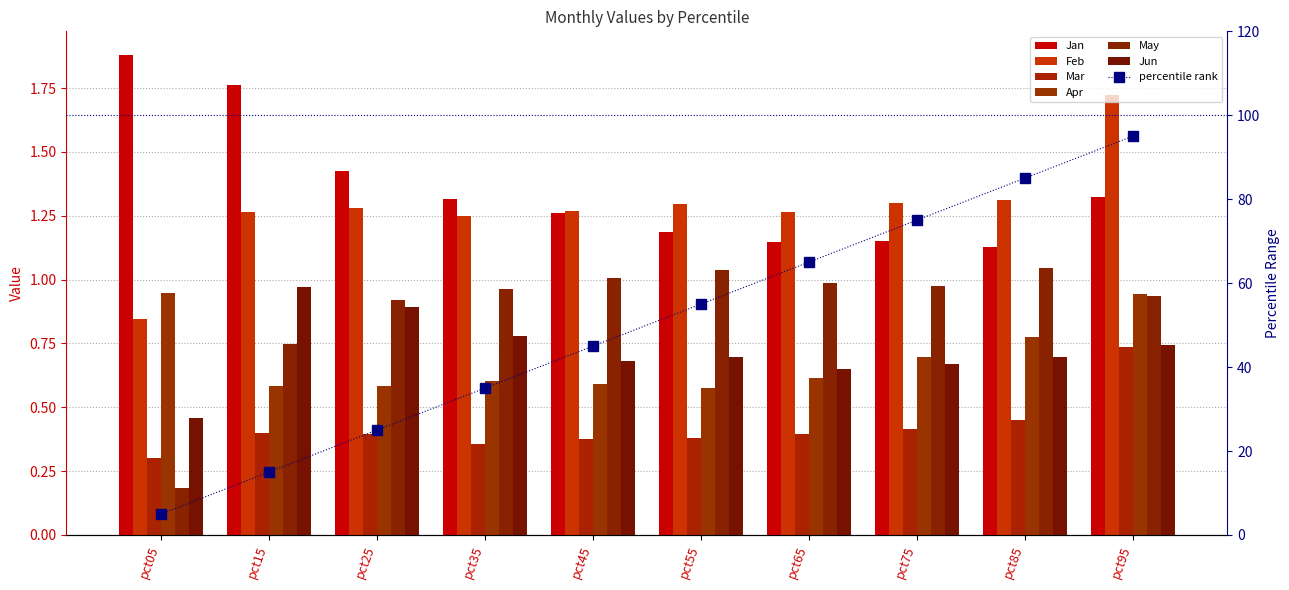

How many Mar values are between 0 and 1?

10